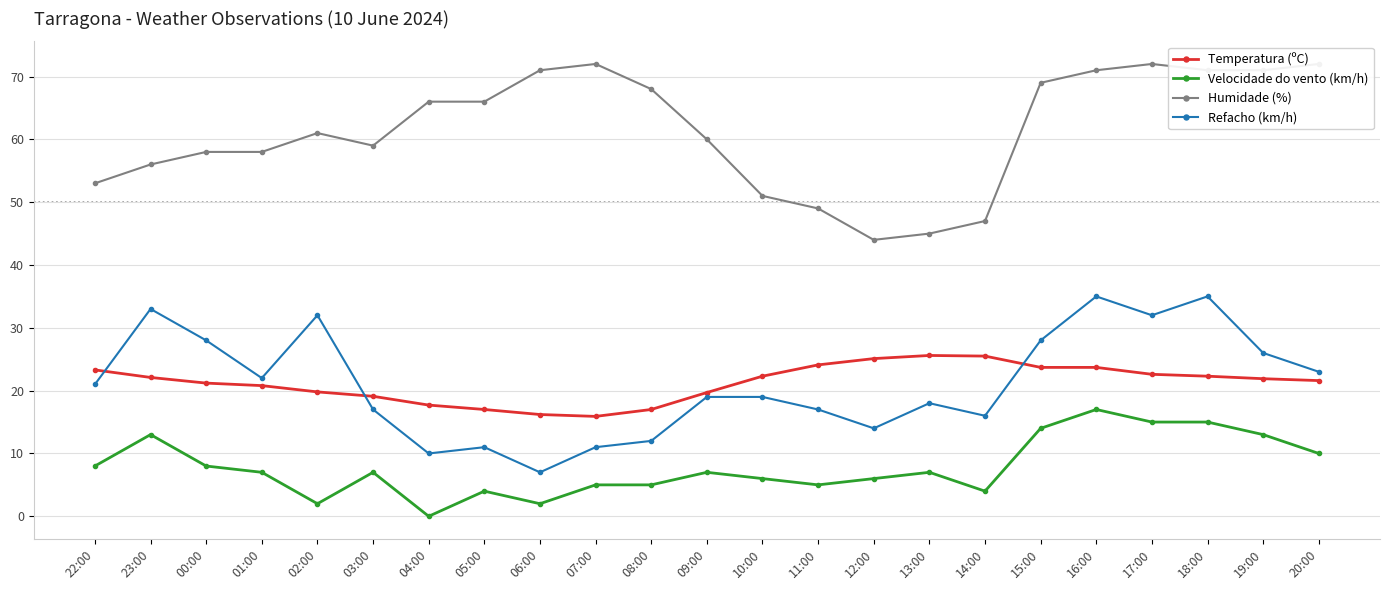

At which category does Velocidade do vento (km/h) reach its first local valley?

02:00